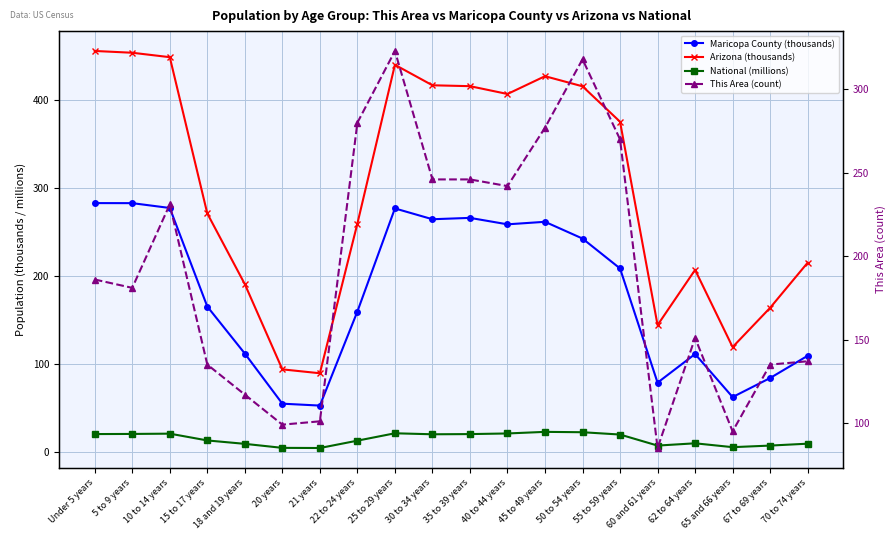

The Maricopa County (thousands) series shows 274.4 at 15 to 17 years. True or false?

False